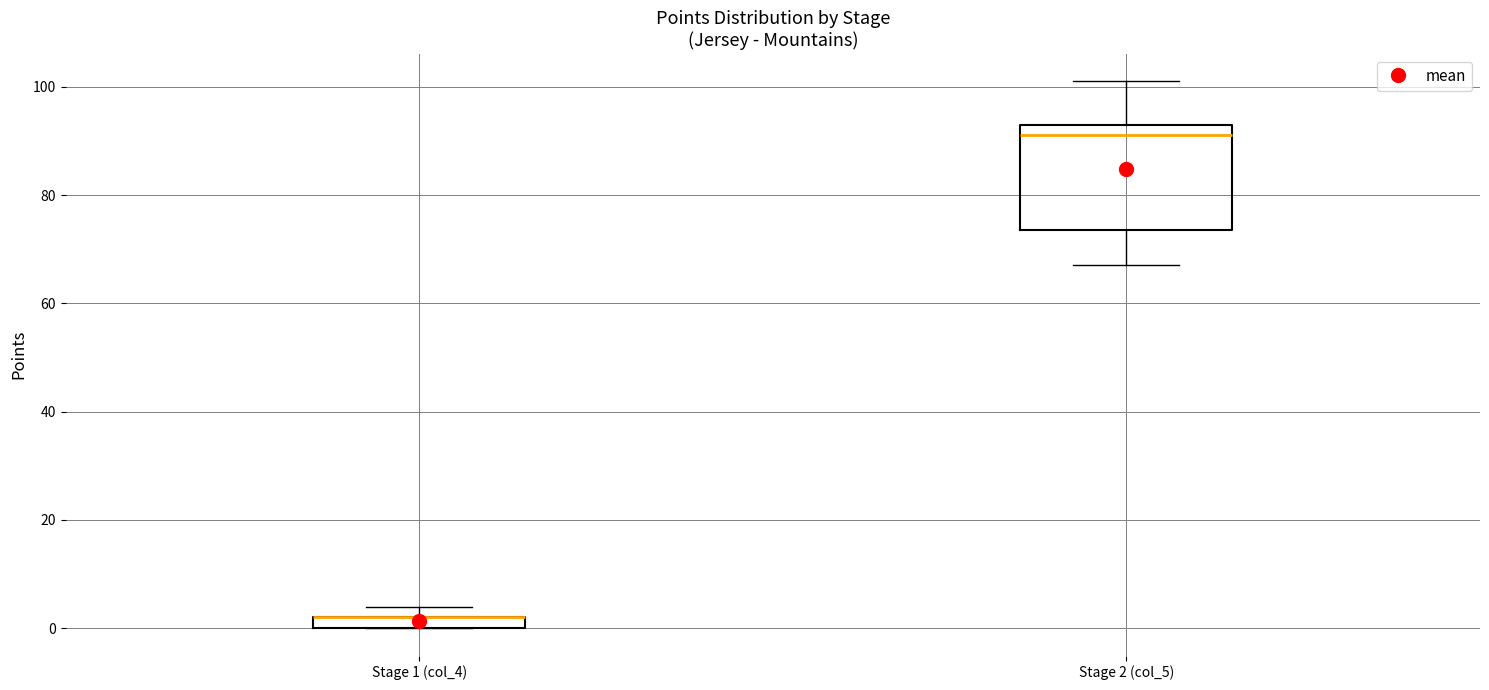

Which box is the tallest, from its lower edge to its upper edge?

Stage 2 (col_5)